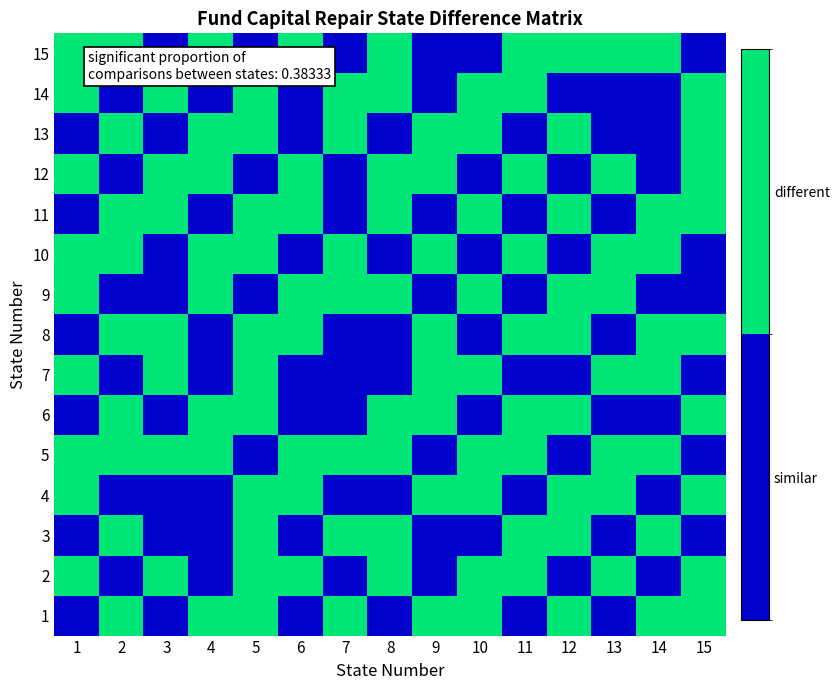

What is the total value across all series at 9?

8